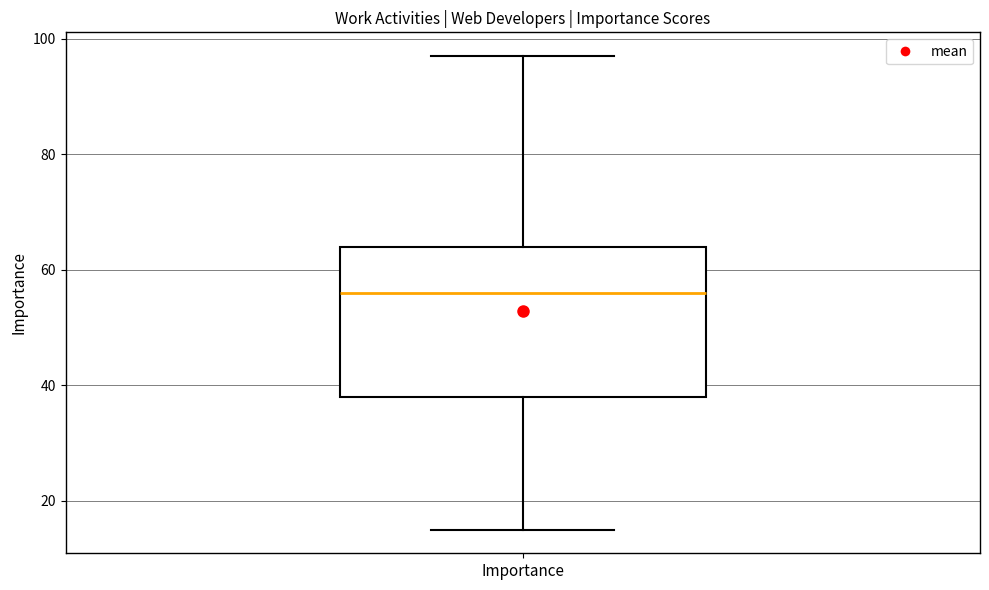

Where does the upper whisker of the box for Importance end on the y-axis? The values are not printed on the chart, so give them approximately, as read against the axis.

98